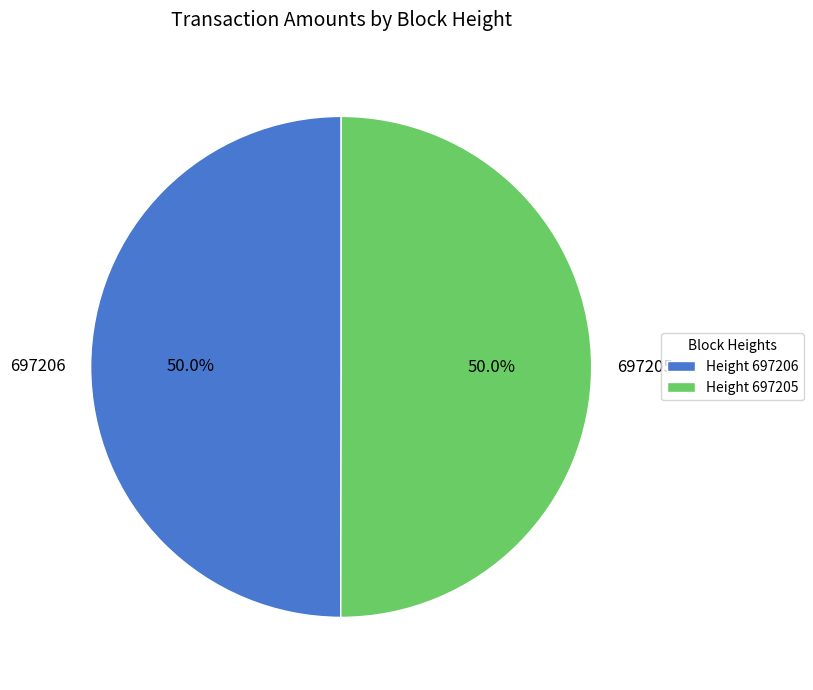

How much of the chart is everything except 697205?

50.0%